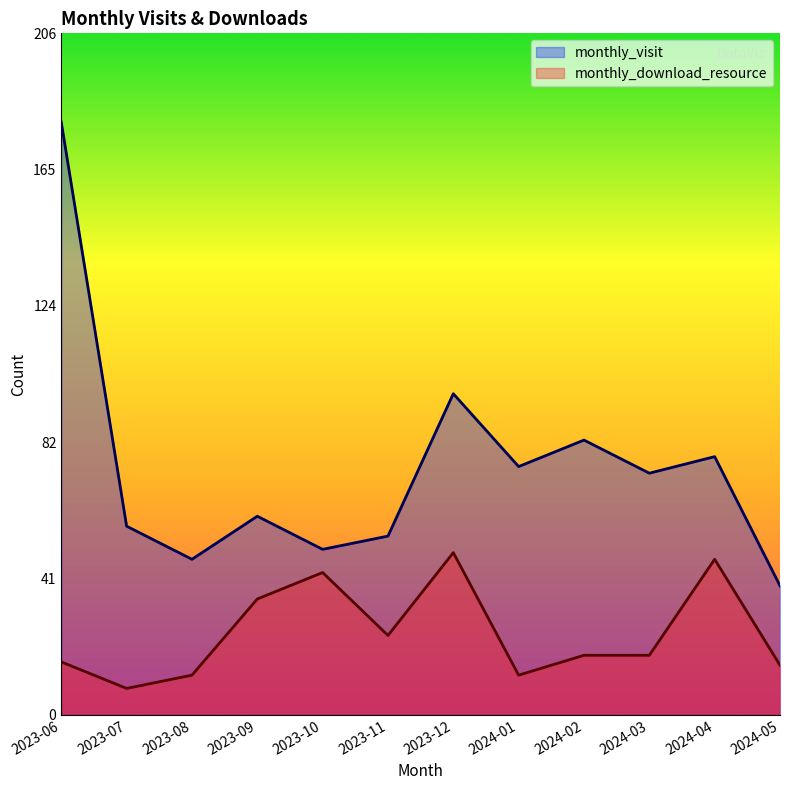

What is the highest value of the monthly_download_resource series?

49